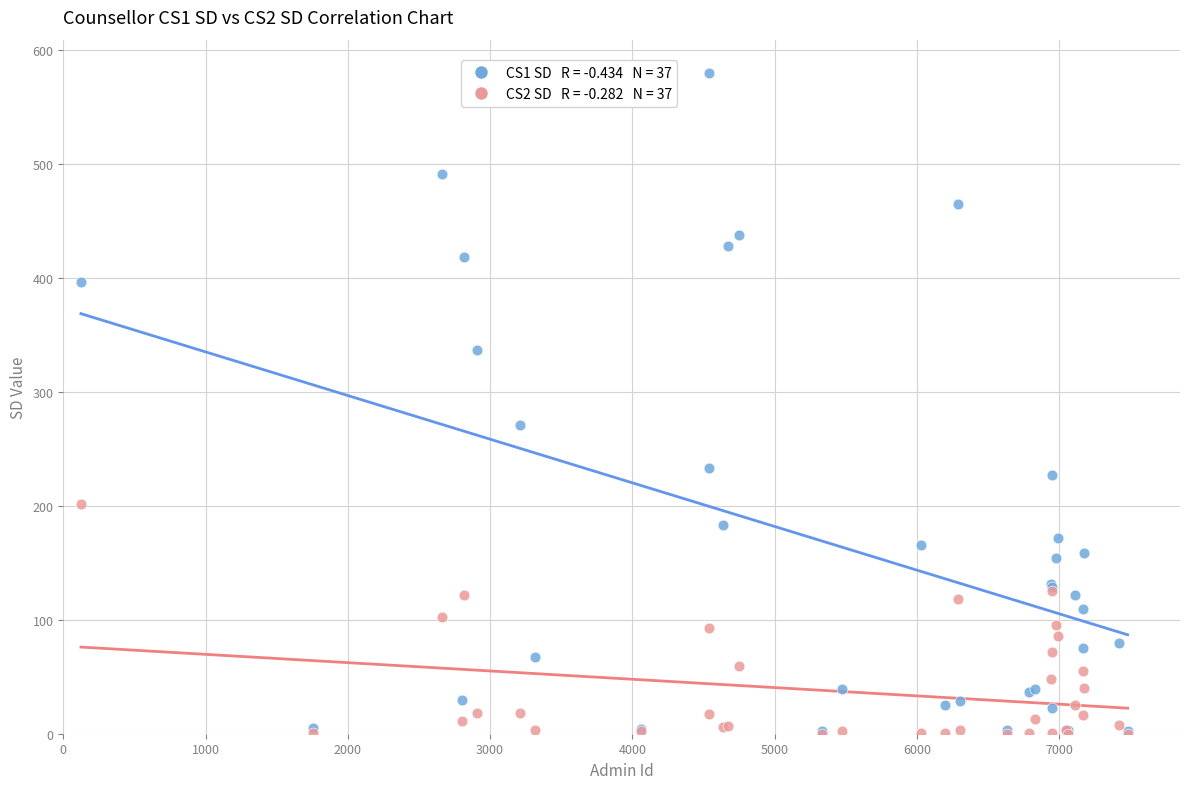

Across all series, what Y value is closest to 290?

271